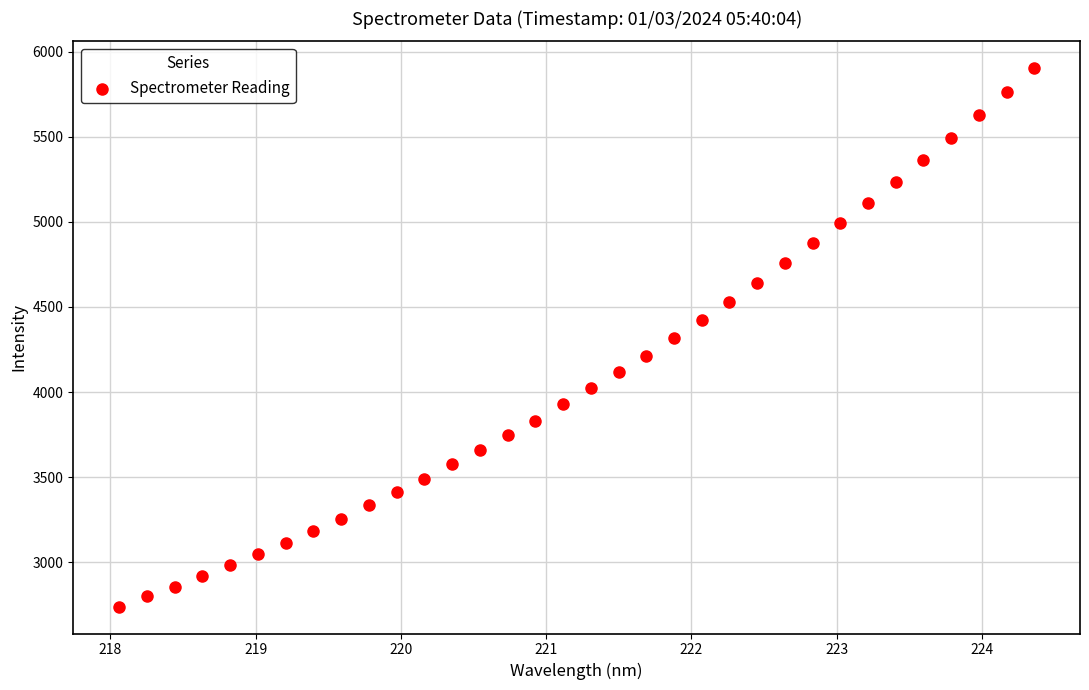

What is the range of X values (max minus min)?

6.3